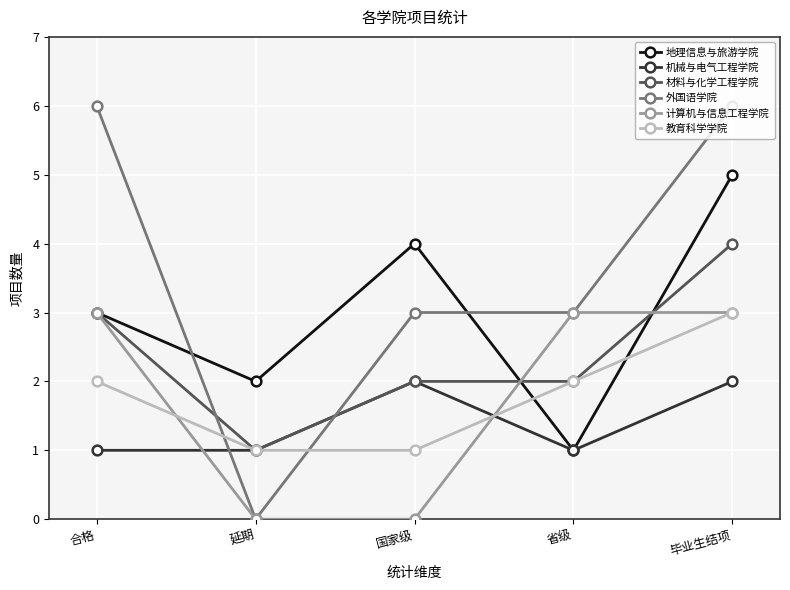

Which series ends up on top after the final intersection of 外国语学院 and 材料与化学工程学院?

外国语学院